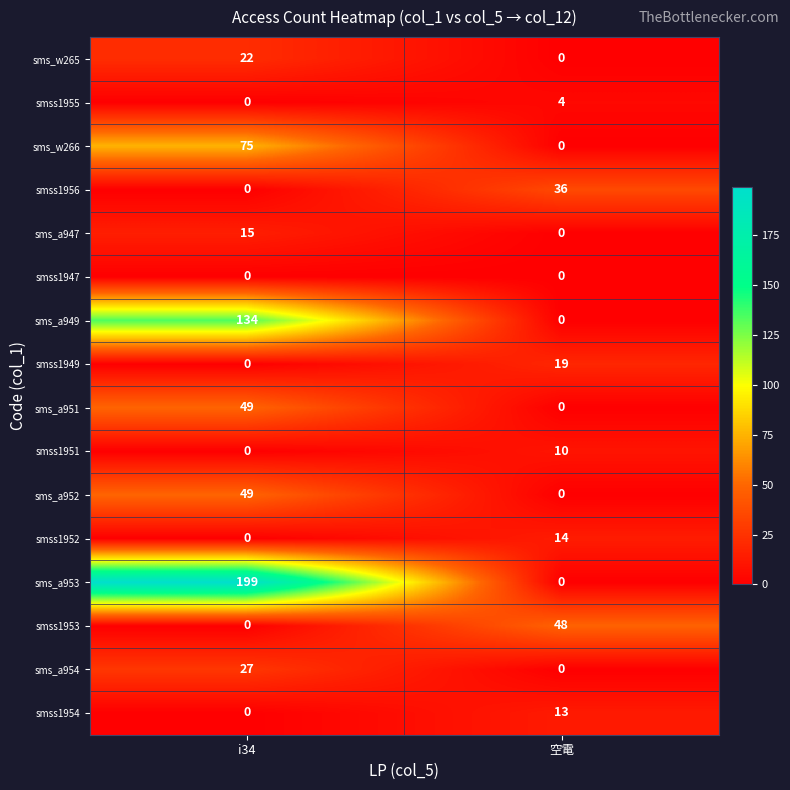

Which series has the widest spread of values?

sms_a953